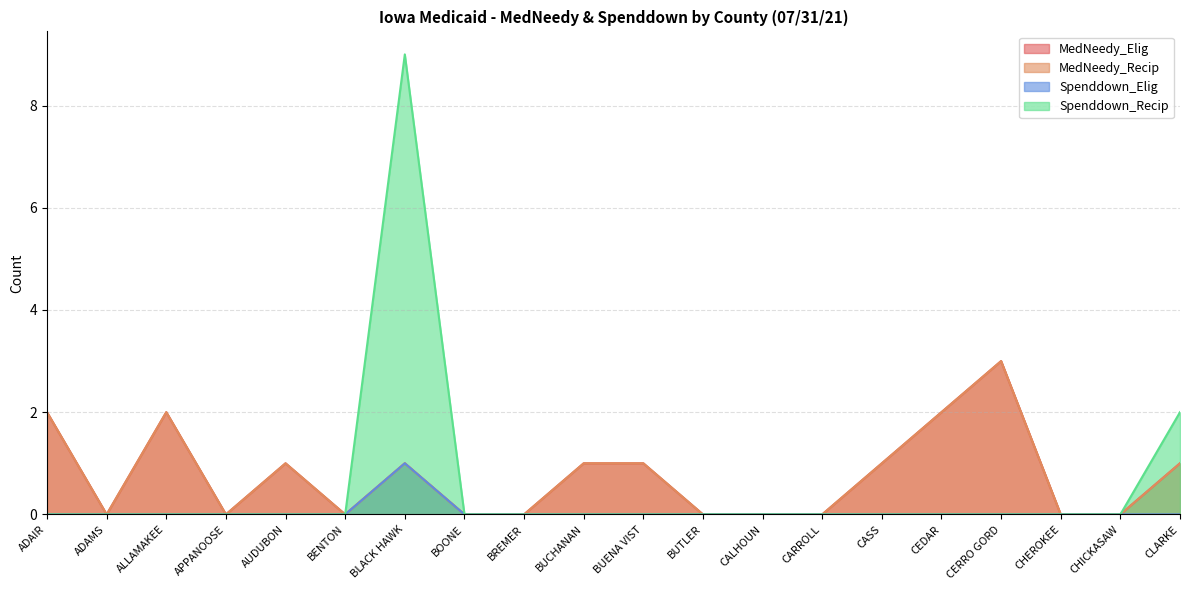

Reading right to left, transcribe all the data shown in this chart.

MedNeedy_Elig: CLARKE=1	CHICKASAW=0	CHEROKEE=0	CERRO GORD=3	CEDAR=2	CASS=1	CARROLL=0	CALHOUN=0	BUTLER=0	BUENA VIST=1	BUCHANAN=1	BREMER=0	BOONE=0	BLACK HAWK=1	BENTON=0	AUDUBON=1	APPANOOSE=0	ALLAMAKEE=2	ADAMS=0	ADAIR=2
MedNeedy_Recip: CLARKE=1	CHICKASAW=0	CHEROKEE=0	CERRO GORD=3	CEDAR=2	CASS=1	CARROLL=0	CALHOUN=0	BUTLER=0	BUENA VIST=1	BUCHANAN=1	BREMER=0	BOONE=0	BLACK HAWK=1	BENTON=0	AUDUBON=1	APPANOOSE=0	ALLAMAKEE=2	ADAMS=0	ADAIR=2
Spenddown_Elig: CLARKE=0	CHICKASAW=0	CHEROKEE=0	CERRO GORD=0	CEDAR=0	CASS=0	CARROLL=0	CALHOUN=0	BUTLER=0	BUENA VIST=0	BUCHANAN=0	BREMER=0	BOONE=0	BLACK HAWK=1	BENTON=0	AUDUBON=0	APPANOOSE=0	ALLAMAKEE=0	ADAMS=0	ADAIR=0
Spenddown_Recip: CLARKE=2	CHICKASAW=0	CHEROKEE=0	CERRO GORD=0	CEDAR=0	CASS=0	CARROLL=0	CALHOUN=0	BUTLER=0	BUENA VIST=0	BUCHANAN=0	BREMER=0	BOONE=0	BLACK HAWK=9	BENTON=0	AUDUBON=0	APPANOOSE=0	ALLAMAKEE=0	ADAMS=0	ADAIR=0